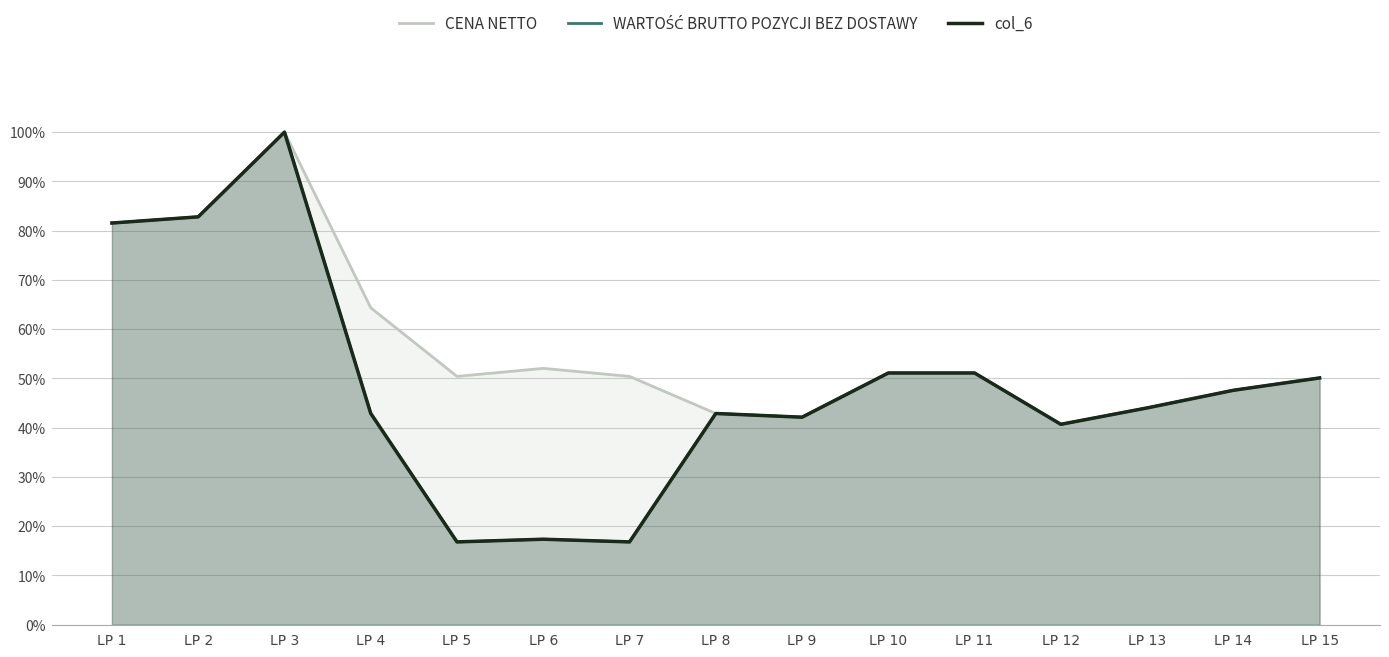

True or false: col_6 and CENA NETTO cross at least once.

True